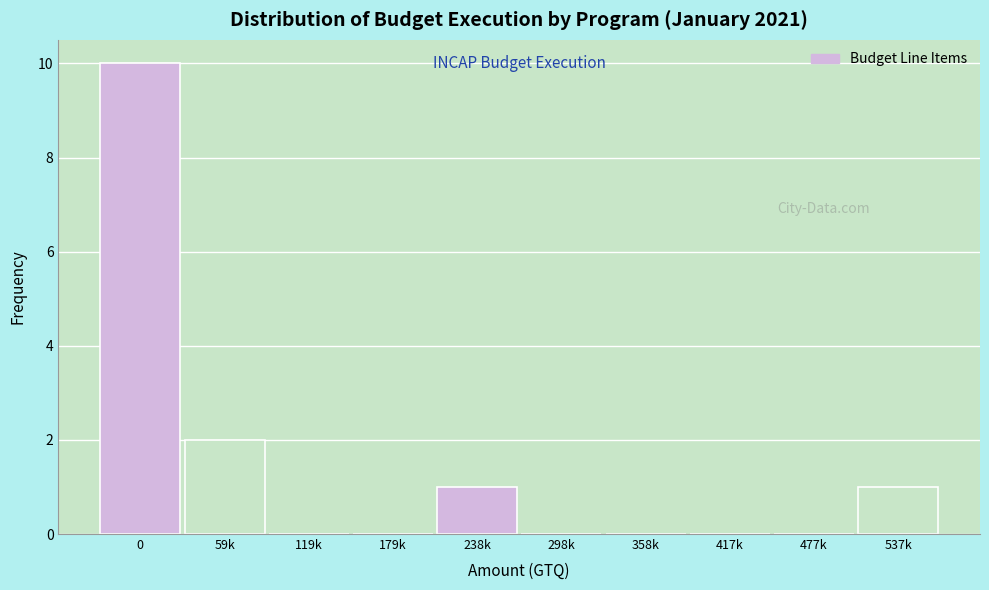

Reading right to left, extract all data points from this chart.

537k=1	477k=0	417k=0	358k=0	298k=0	238k=1	179k=0	119k=0	59k=2	0=10